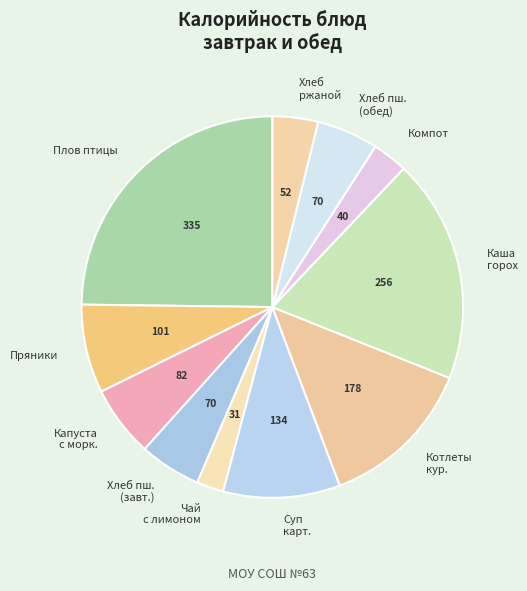

Between Хлеб пш. (завт.) and Пряники, which is larger?

Пряники